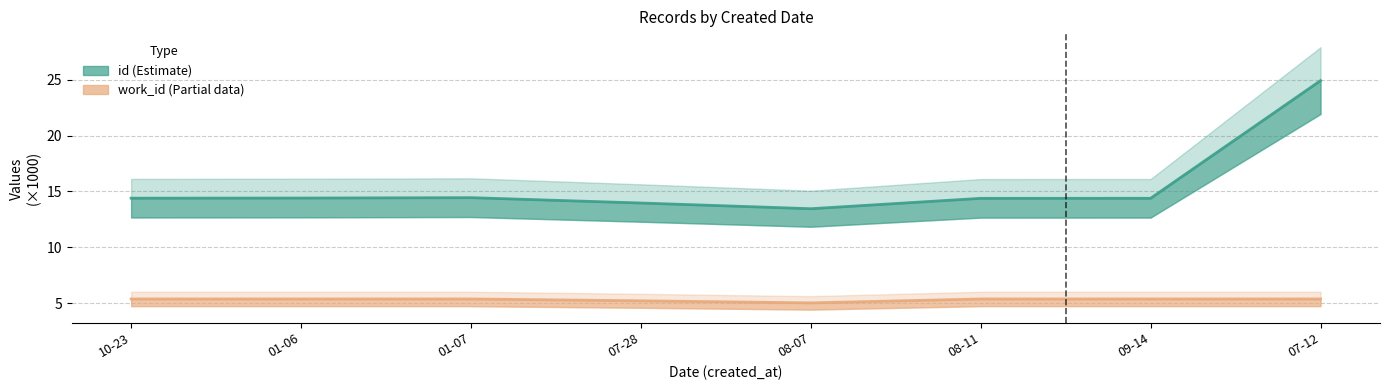

In work_id (Partial), how many points are lower than both neighbors (excluding endpoints)?

1